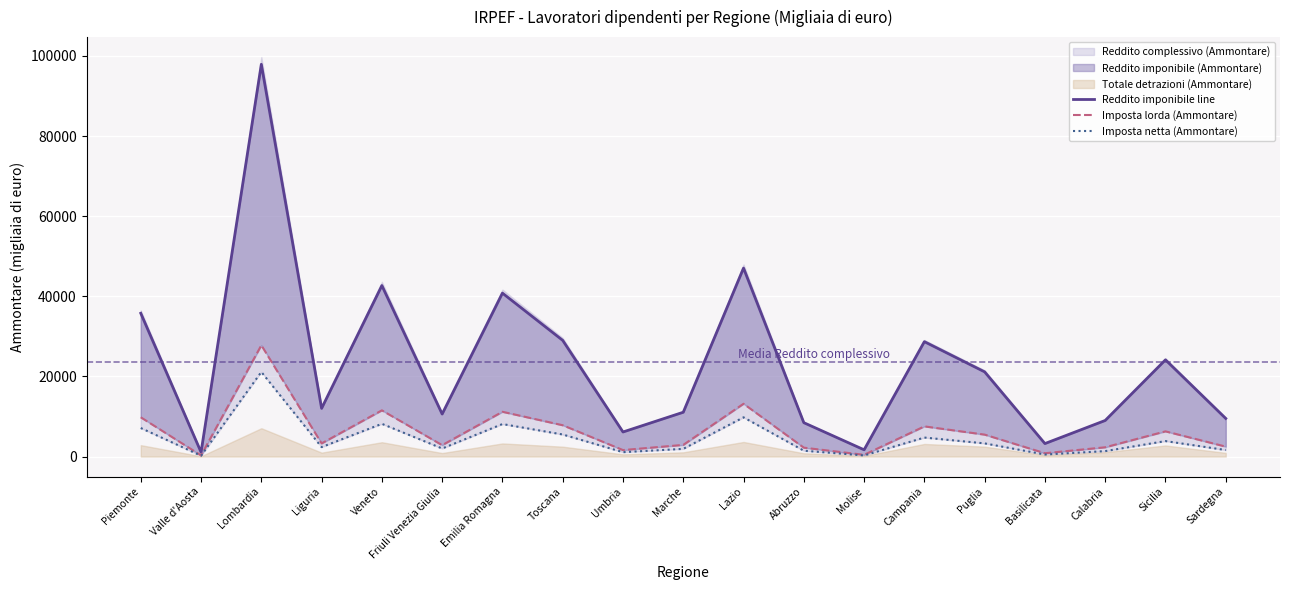

What is the difference between the maximum and minimum values in the Imposta lorda (Ammontare) series?

27498.6